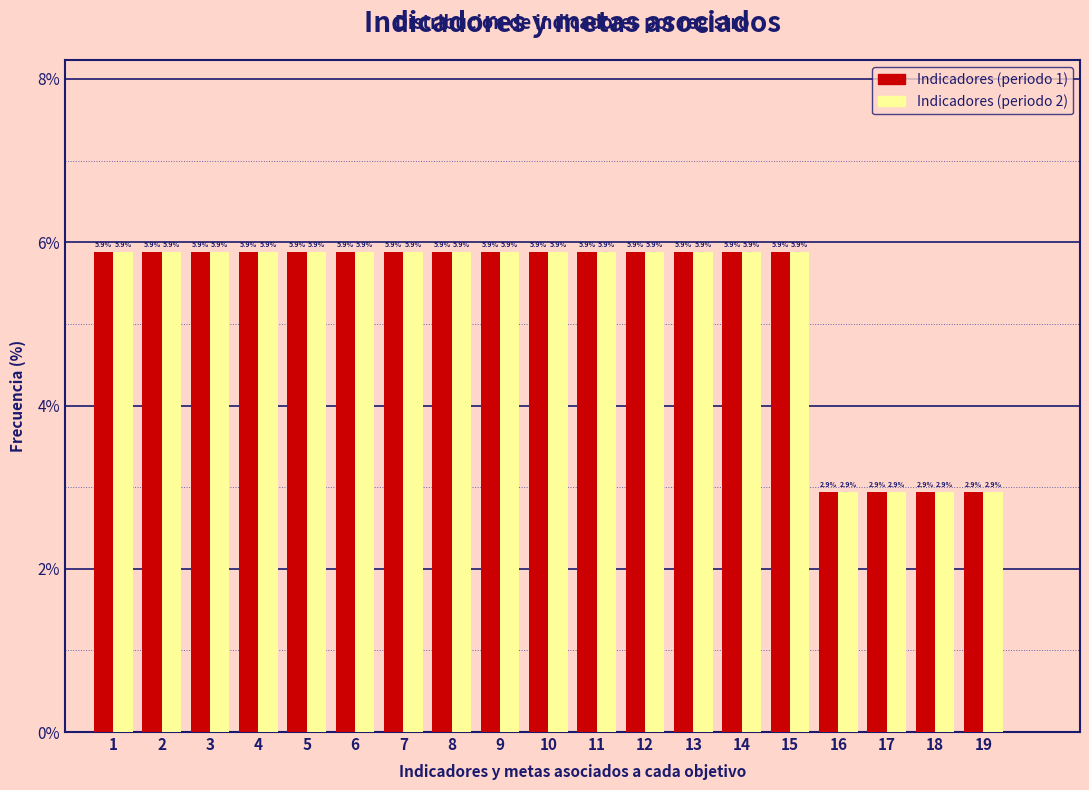

Reading left to right, transcribe this chart: for each range on the x-axis, give the height of each series' bar.

0.5 to 1.5: Indicadores (periodo 1)=5.9	Indicadores (periodo 2)=5.9
1.5 to 2.5: Indicadores (periodo 1)=5.9	Indicadores (periodo 2)=5.9
2.5 to 3.5: Indicadores (periodo 1)=5.9	Indicadores (periodo 2)=5.9
3.5 to 4.5: Indicadores (periodo 1)=5.9	Indicadores (periodo 2)=5.9
4.5 to 5.5: Indicadores (periodo 1)=5.9	Indicadores (periodo 2)=5.9
5.5 to 6.5: Indicadores (periodo 1)=5.9	Indicadores (periodo 2)=5.9
6.5 to 7.5: Indicadores (periodo 1)=5.9	Indicadores (periodo 2)=5.9
7.5 to 8.5: Indicadores (periodo 1)=5.9	Indicadores (periodo 2)=5.9
8.5 to 9.5: Indicadores (periodo 1)=5.9	Indicadores (periodo 2)=5.9
9.5 to 10.5: Indicadores (periodo 1)=5.9	Indicadores (periodo 2)=5.9
10.5 to 11.5: Indicadores (periodo 1)=5.9	Indicadores (periodo 2)=5.9
11.5 to 12.5: Indicadores (periodo 1)=5.9	Indicadores (periodo 2)=5.9
12.5 to 13.5: Indicadores (periodo 1)=5.9	Indicadores (periodo 2)=5.9
13.5 to 14.5: Indicadores (periodo 1)=5.9	Indicadores (periodo 2)=5.9
14.5 to 15.5: Indicadores (periodo 1)=5.9	Indicadores (periodo 2)=5.9
15.5 to 16.5: Indicadores (periodo 1)=2.9	Indicadores (periodo 2)=2.9
16.5 to 17.5: Indicadores (periodo 1)=2.9	Indicadores (periodo 2)=2.9
17.5 to 18.5: Indicadores (periodo 1)=2.9	Indicadores (periodo 2)=2.9
18.5 to 19.5: Indicadores (periodo 1)=2.9	Indicadores (periodo 2)=2.9